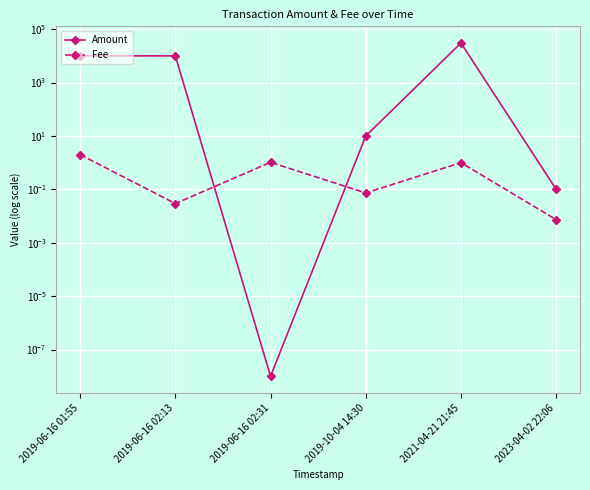

Between 2019-06-16 02:13 and 2023-04-02 22:06, which series saw the biggest shift?

Amount